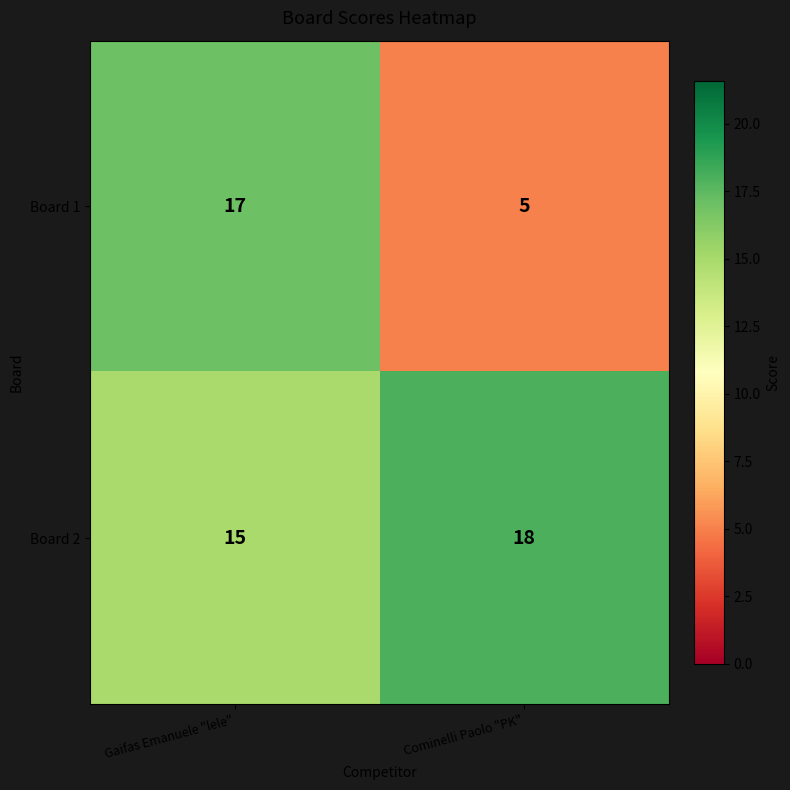

Which series changed the most between Gaifas Emanuele "lele" and Cominelli Paolo "PK"?

Board 1